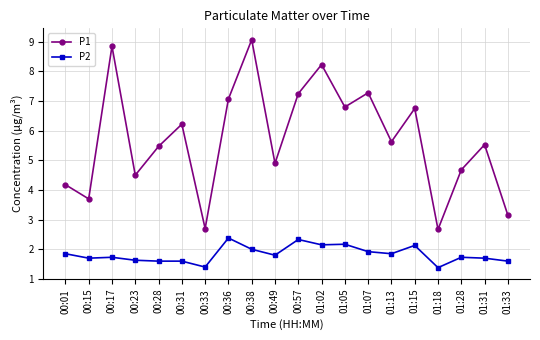

True or false: P2 and P1 intersect in this chart.

False